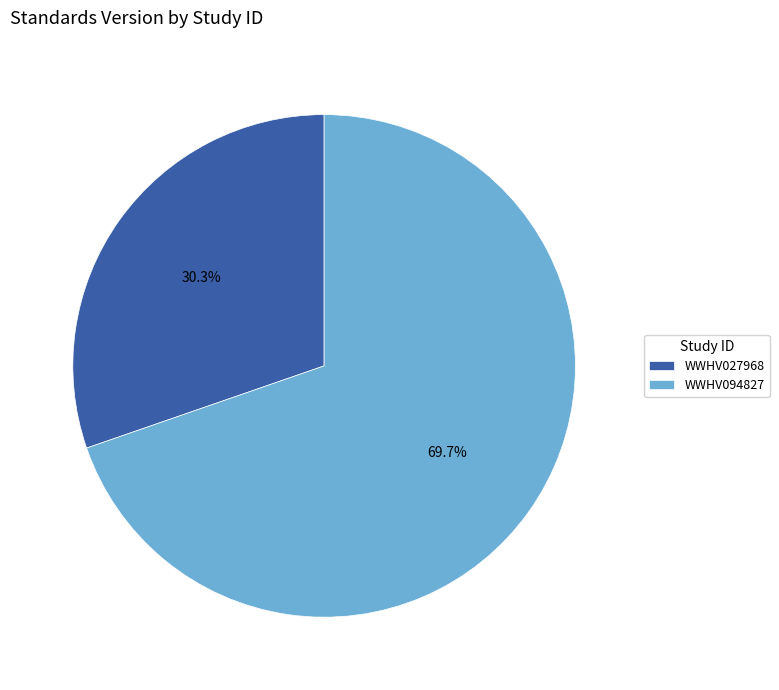

The WWHV027968 slice represents 21% of the pie. True or false?

False